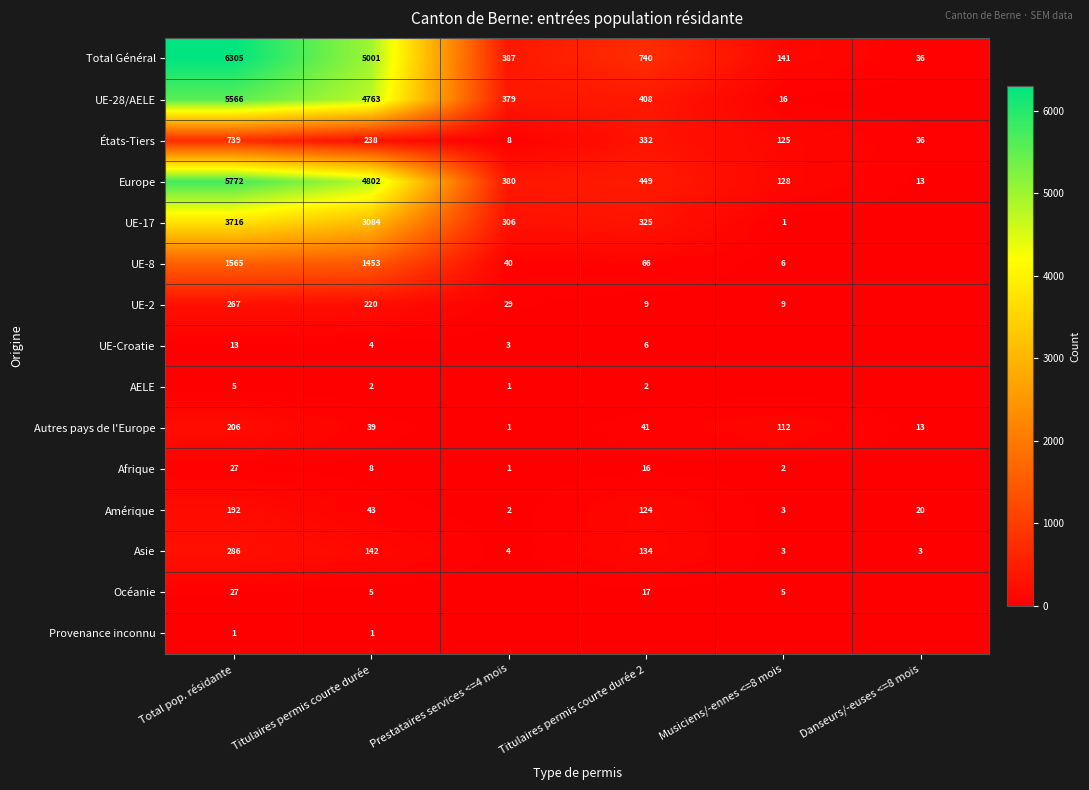

What is the difference between the maximum and second lowest values in the Total Général series?

6164